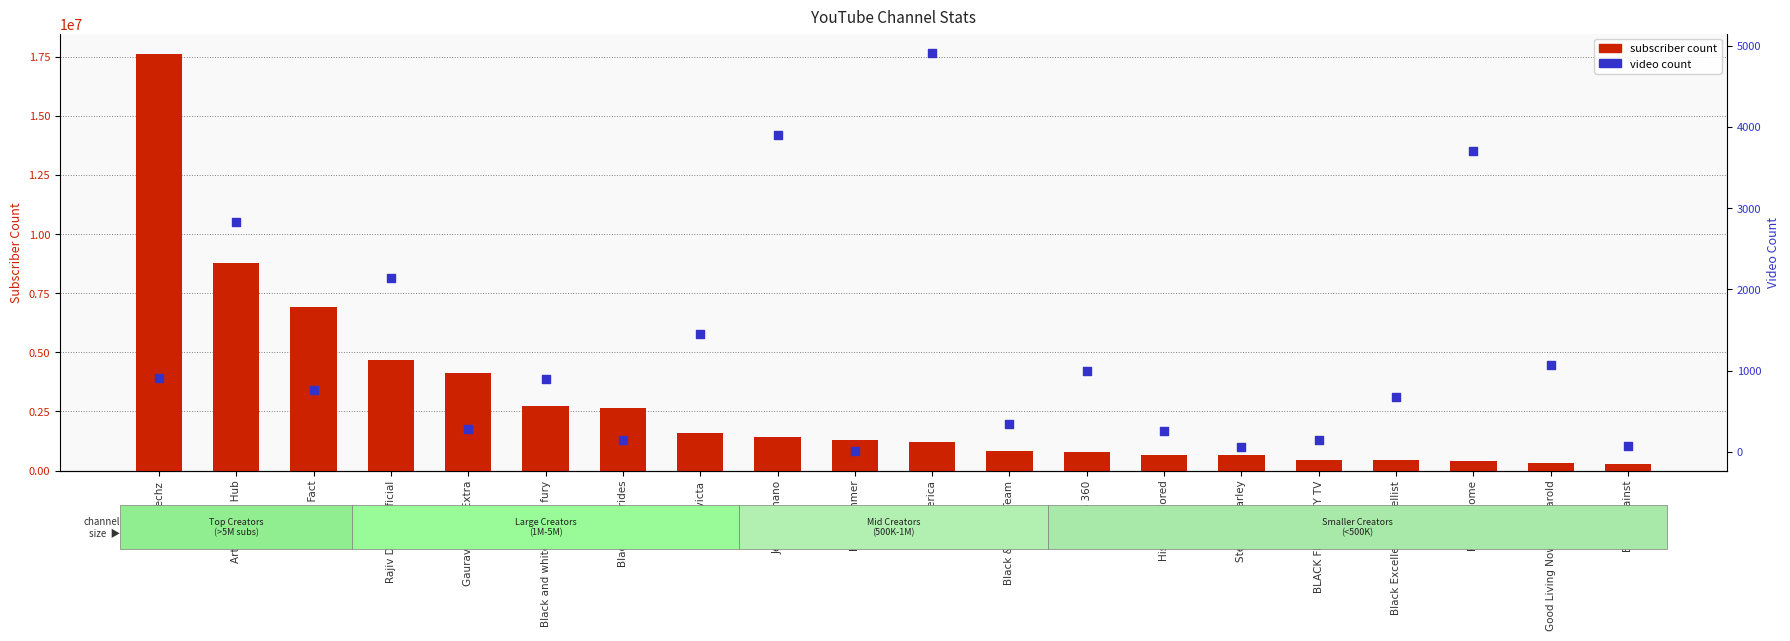

Which series contains the lowest Y value?

video count